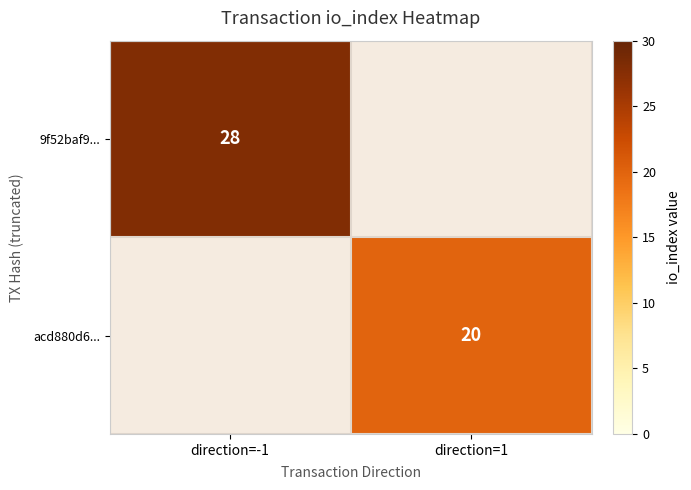

Is it true that acd880d6... equals 7 at direction=1?

False